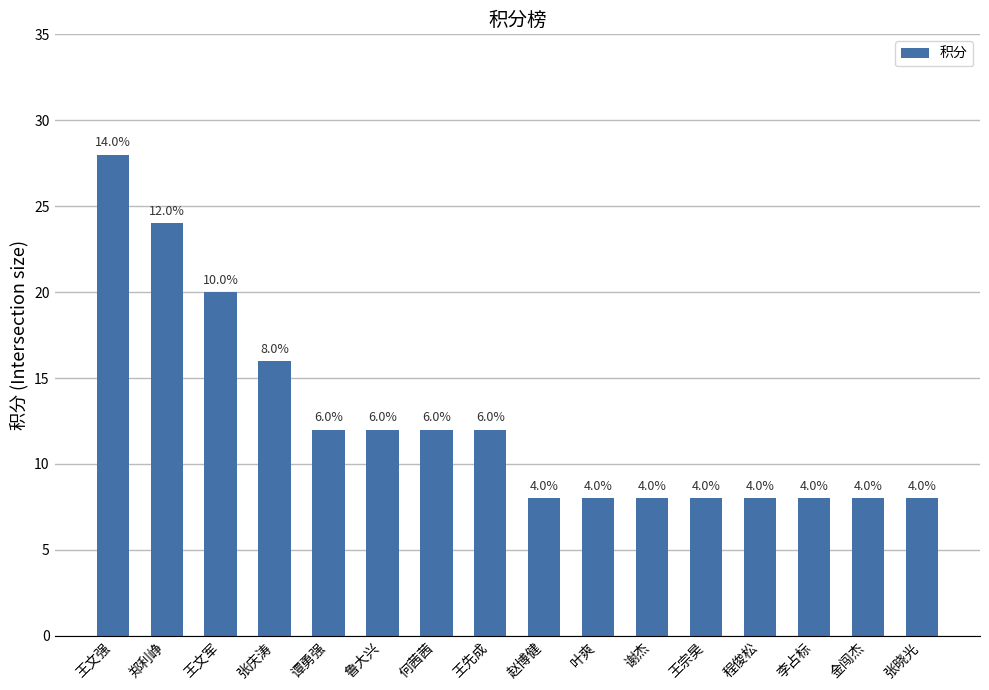

How many bars are there in total?

16